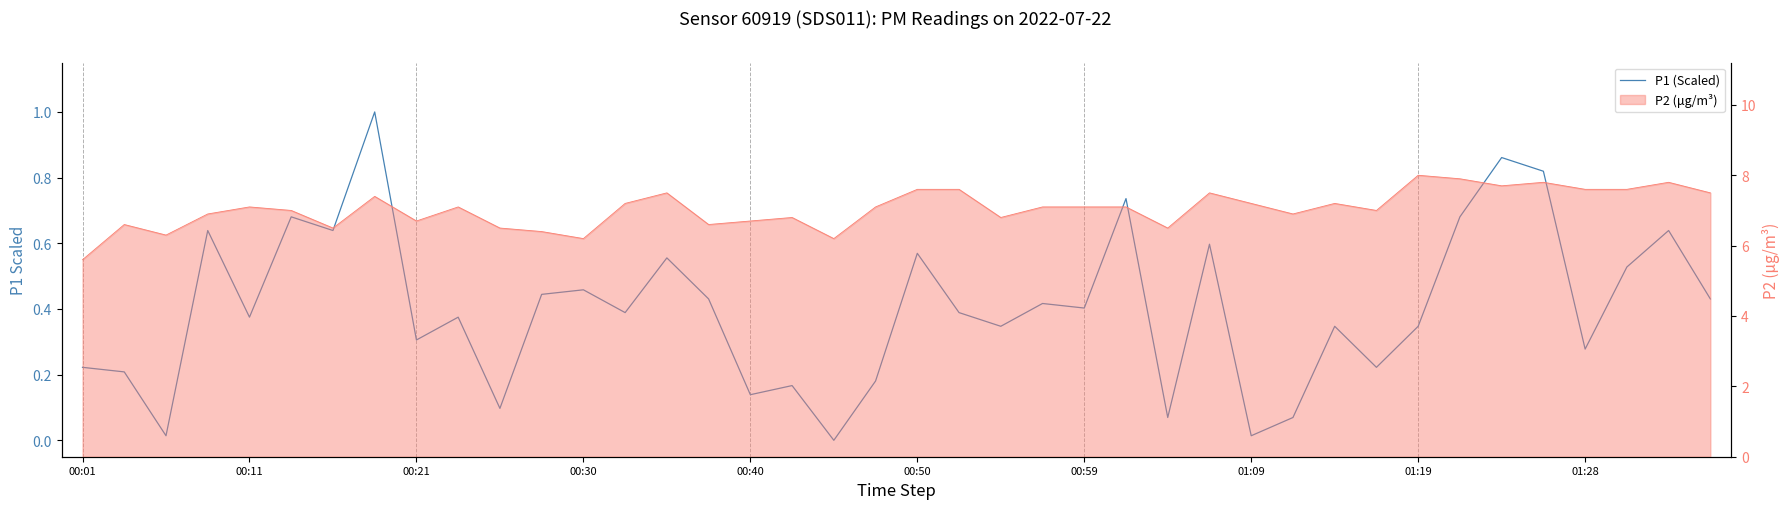

True or false: there are more than 2 points higher than both neighbors.

True